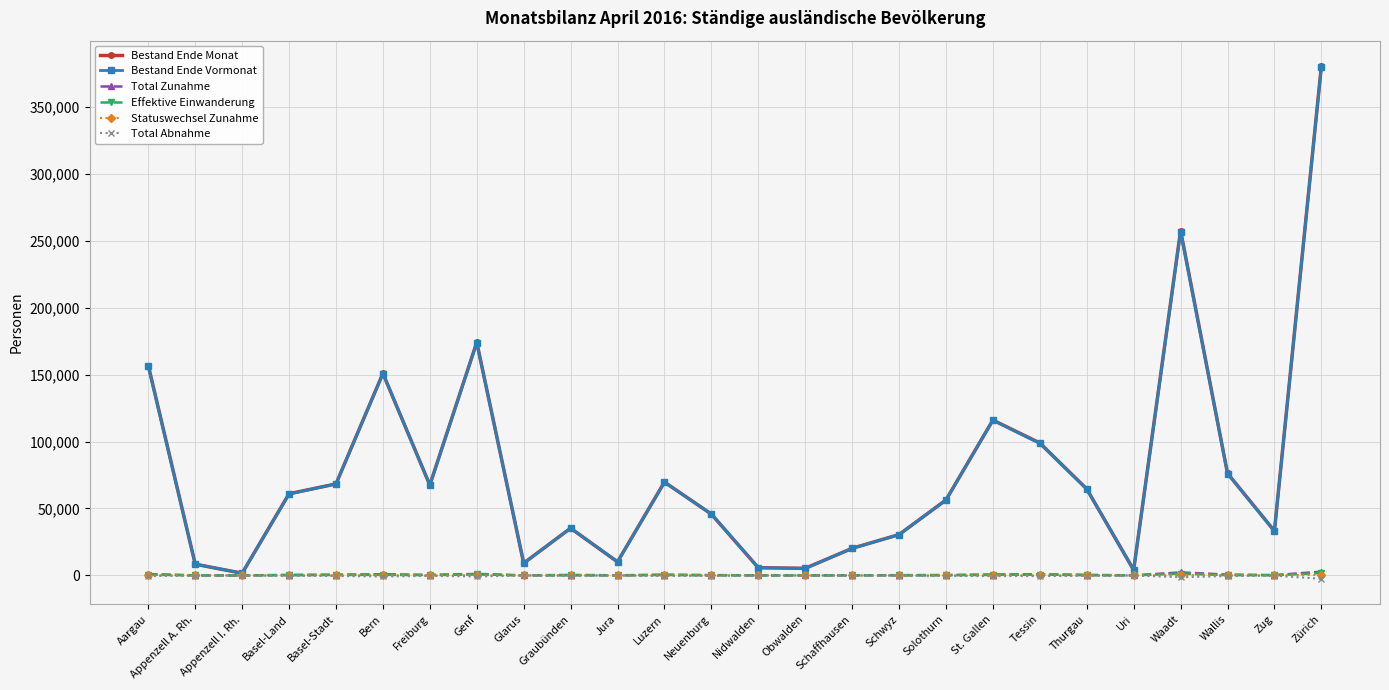

What is the average value of the Statuswechsel Zunahme series?

94